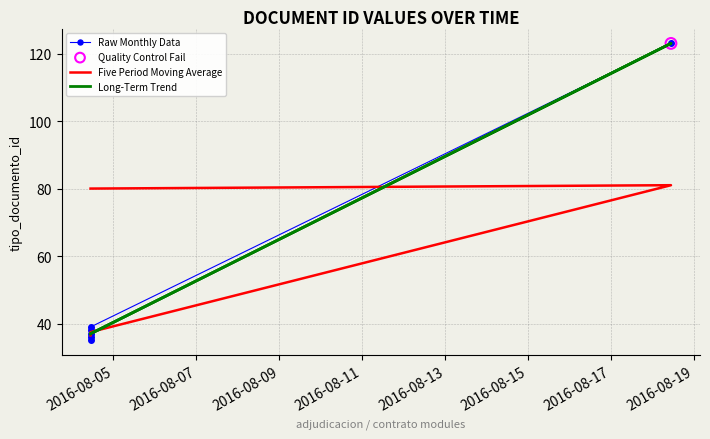

Between 2016-08-04 10:44:27 and 2016-08-04 10:44:27, which is larger?

2016-08-04 10:44:27